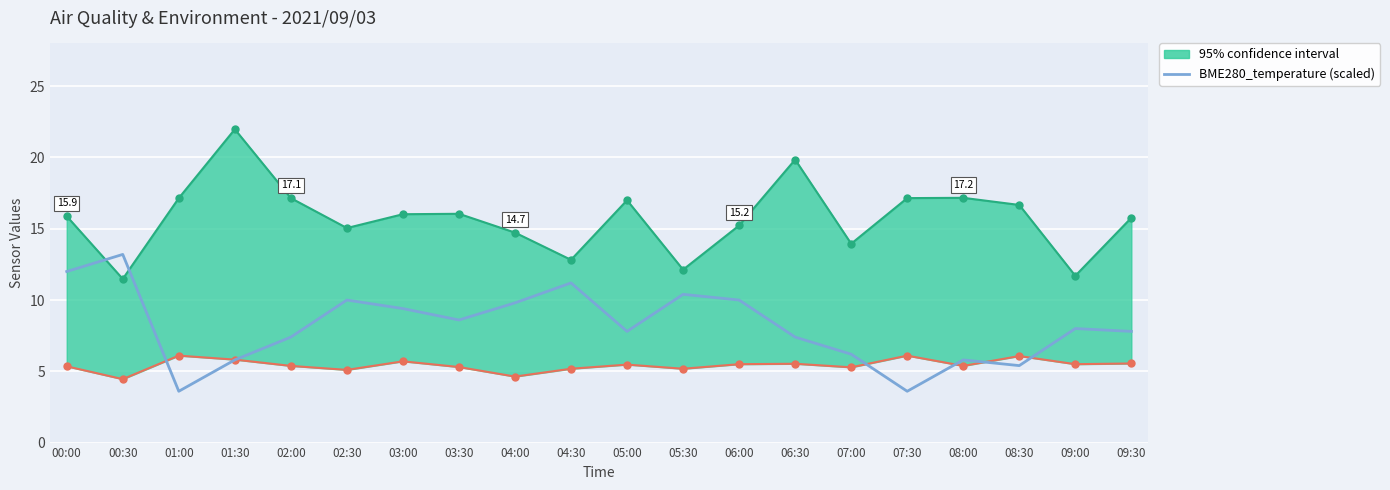

Is the value of SDS_P2 lower at 06:00 greater than the value of BME280_temperature (scaled) at 06:30?

No